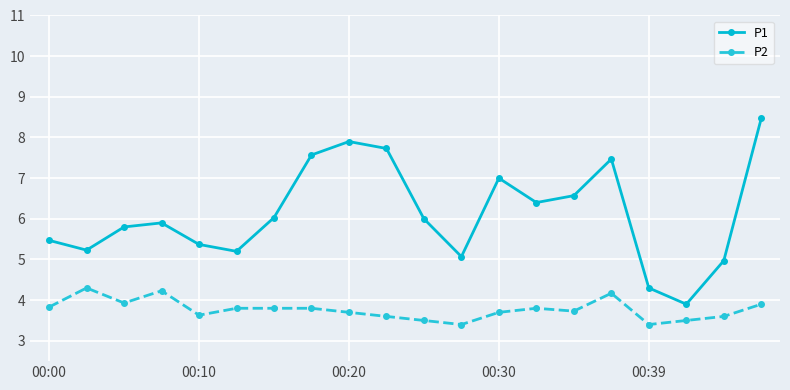

Which series has the largest total across all categories?

P1